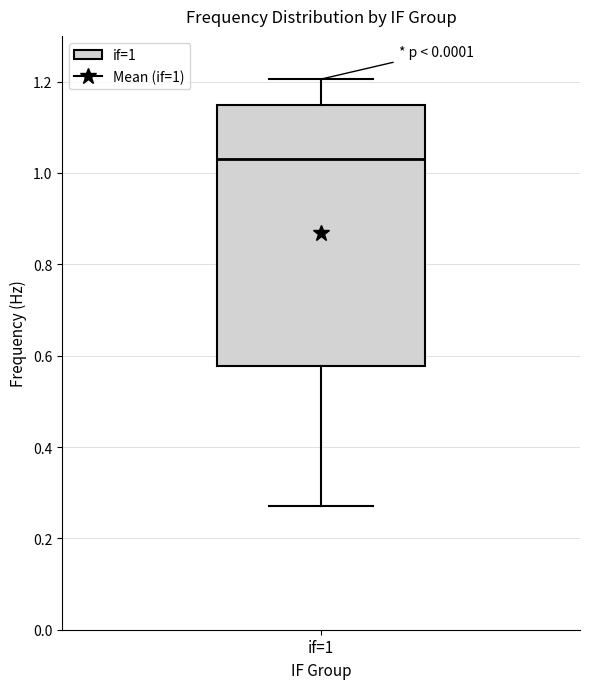

Transcribe this box plot: give where the median line is, the range the box spans, and where the two whiskers end, as read against the y-axis. The values are not printed on the chart, so give them approximately, as read against the axis.

median 1.04, box 0.58 to 1.14, whiskers 0.28 to 1.20